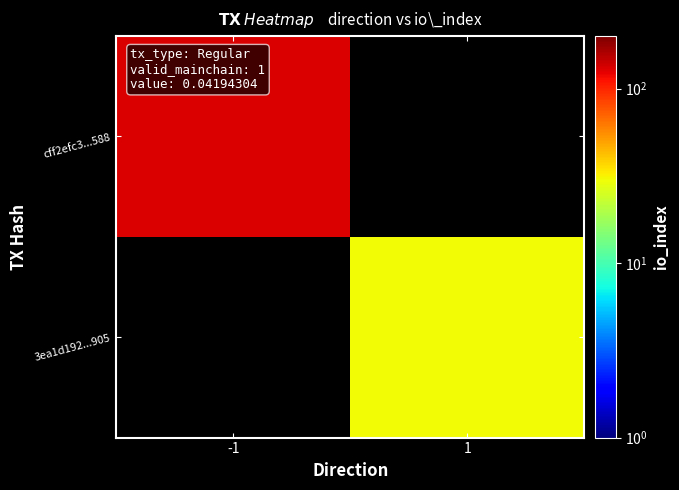

Which category has the lowest value in the cff2efc3...588 series?

-1